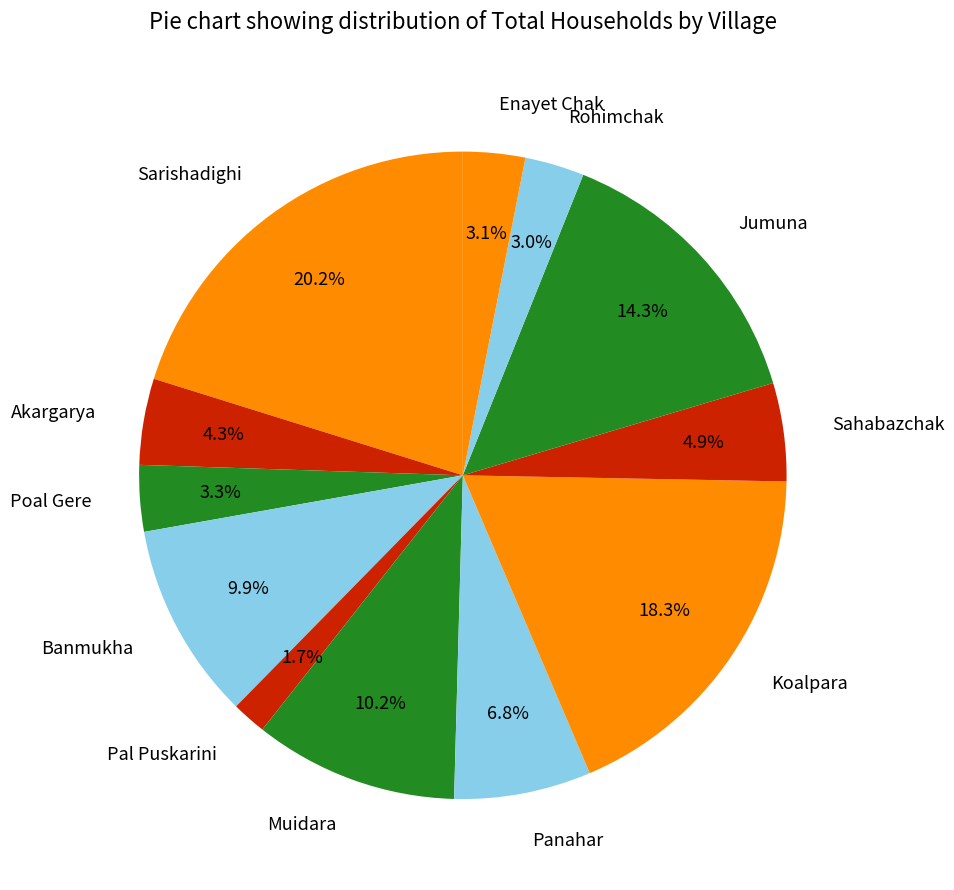

Which has a higher value, Akargarya or Rohimchak?

Akargarya